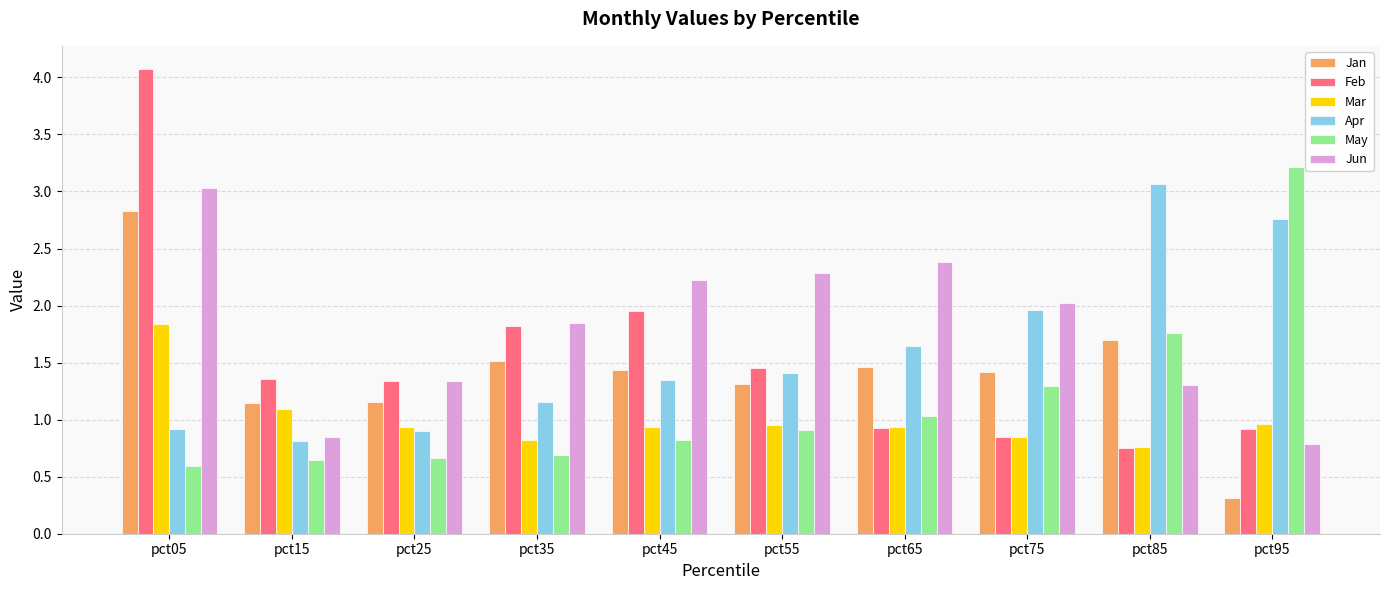

How many data points in Apr are less than 1?

3